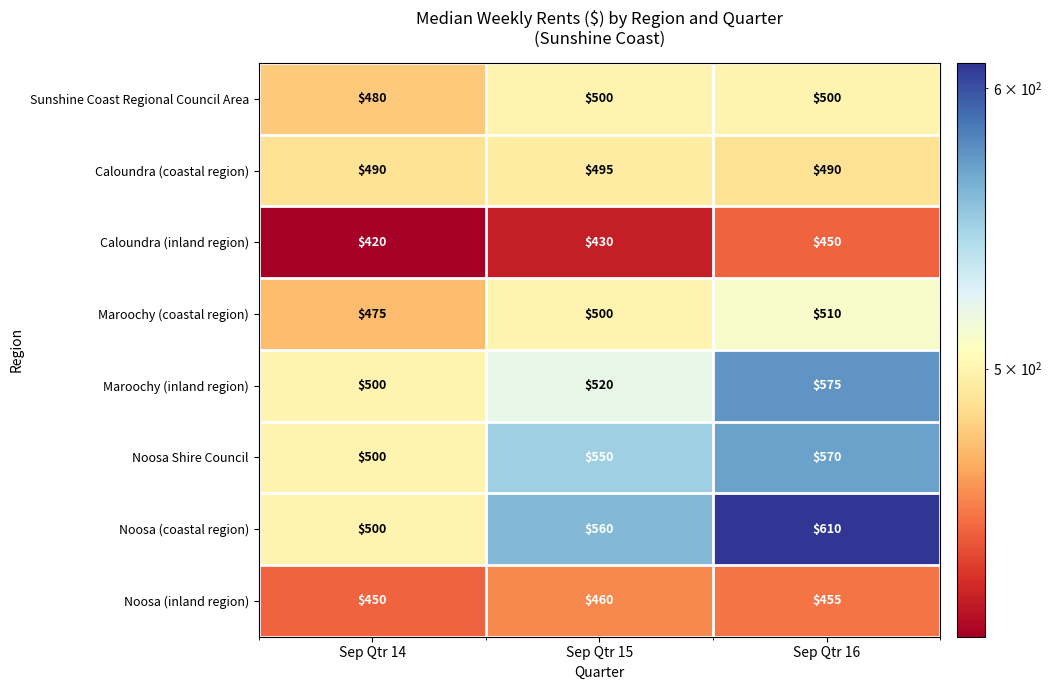

Rank the categories by Maroochy (inland region) value from lowest to highest.

Sep Qtr 14, Sep Qtr 15, Sep Qtr 16